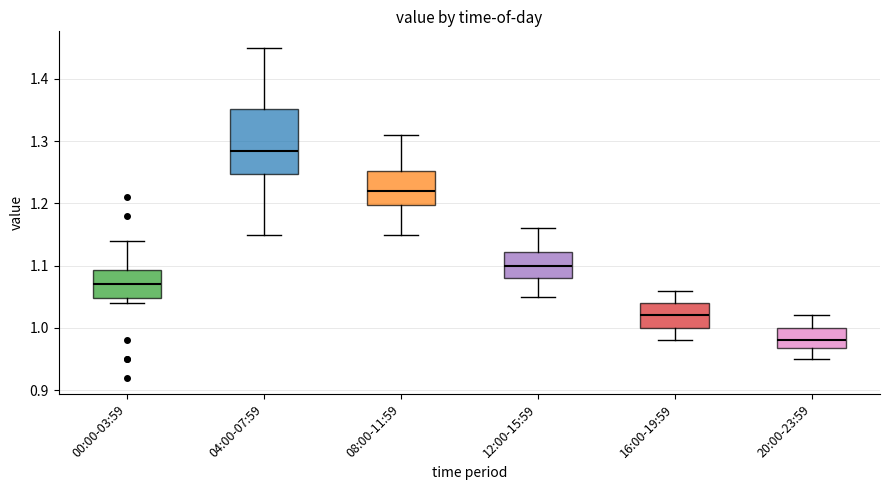

Where is the upper edge of the box for 16:00-19:59 on the y-axis? The values are not printed on the chart, so give them approximately, as read against the axis.

1.04